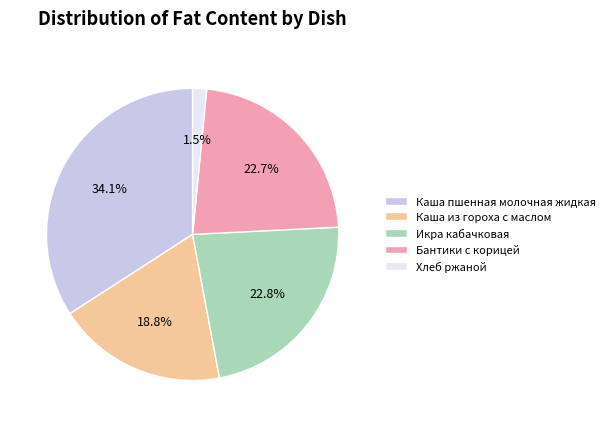

Which category has the smallest portion of the pie?

Хлеб ржаной